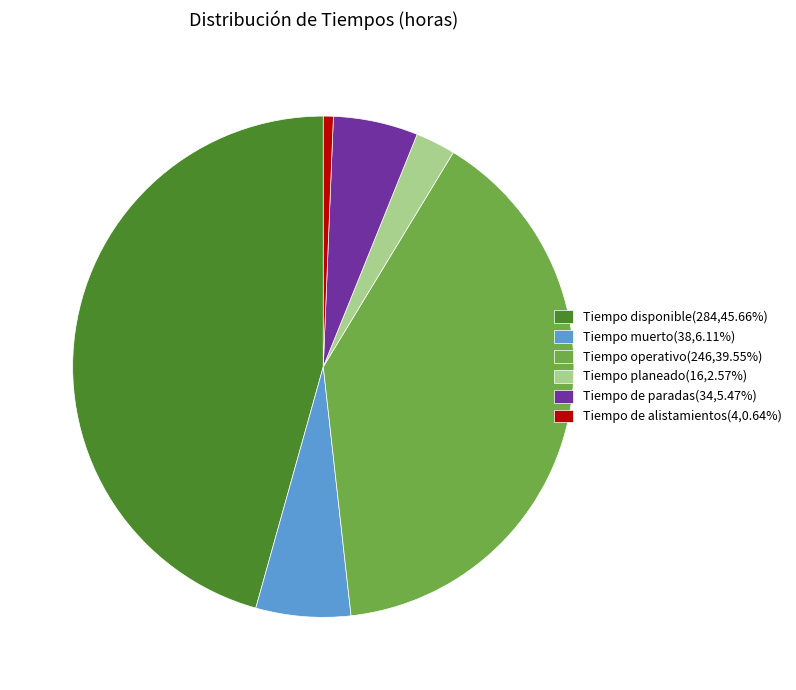

Is there a majority slice in this chart?

No